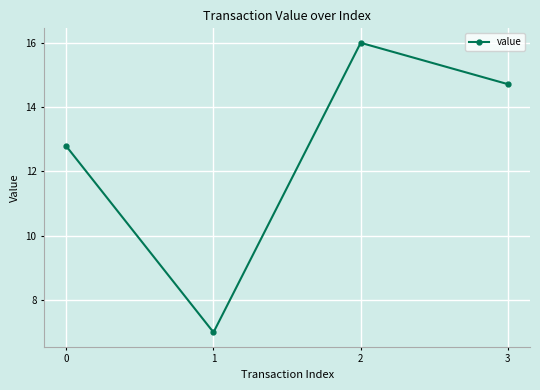

What is the sum of the values at 3 and 1?

21.7